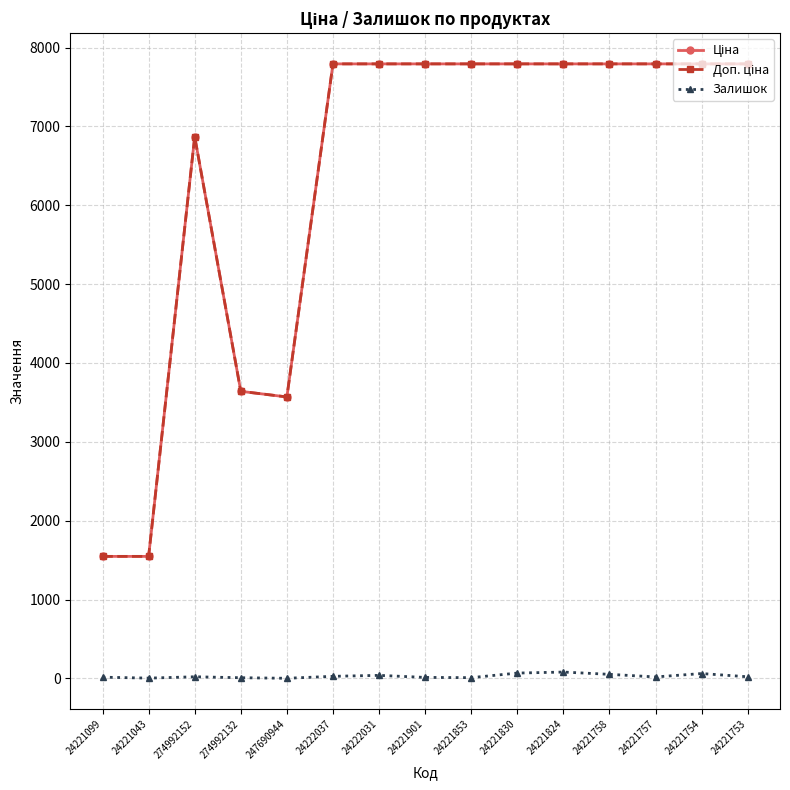

What is the highest value of the Залишок series?

81.0